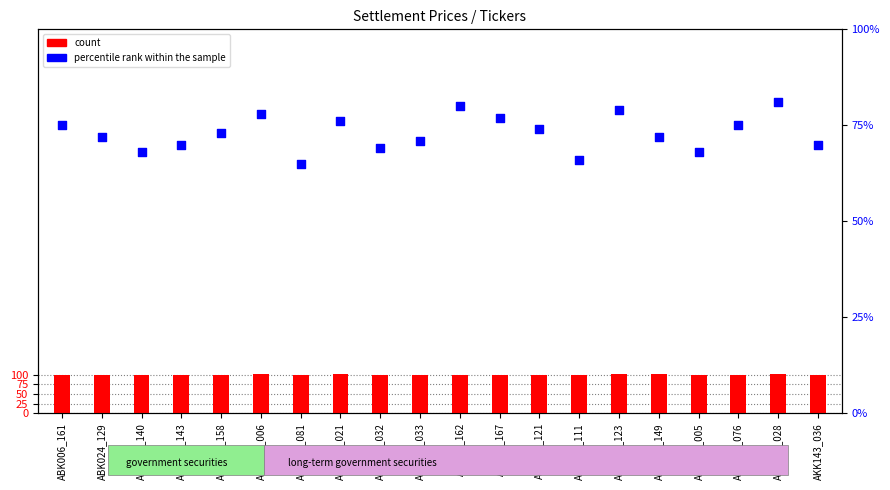

Which series has the widest spread of Y values?

percentile rank within the sample